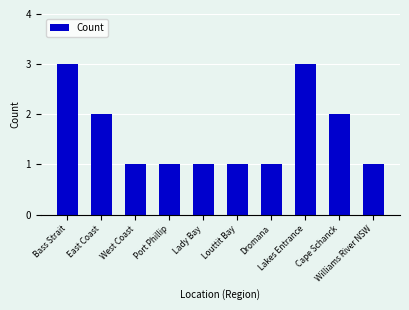

How many bars are there in total?

10